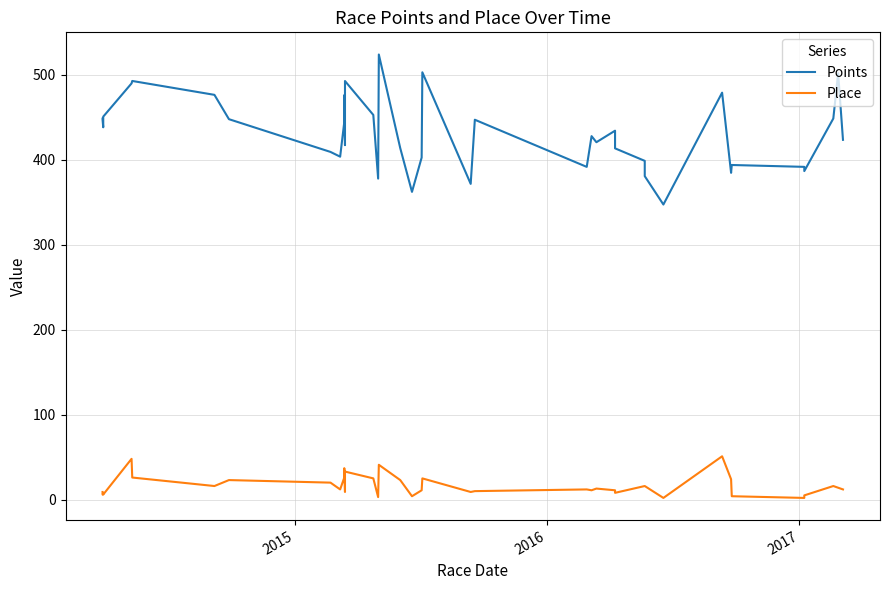

What is the difference between the maximum and minimum values?

176.5